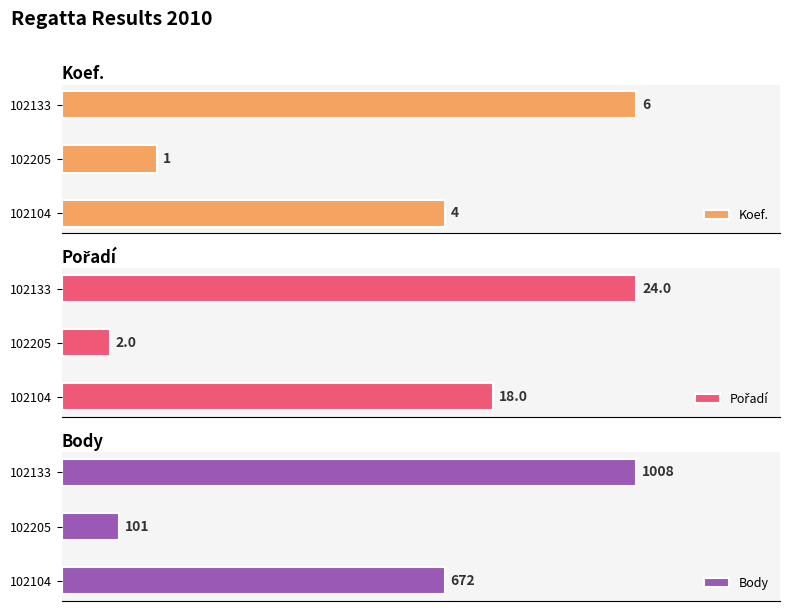

Rank the categories by Koef. value from highest to lowest.

102133, 102104, 102205